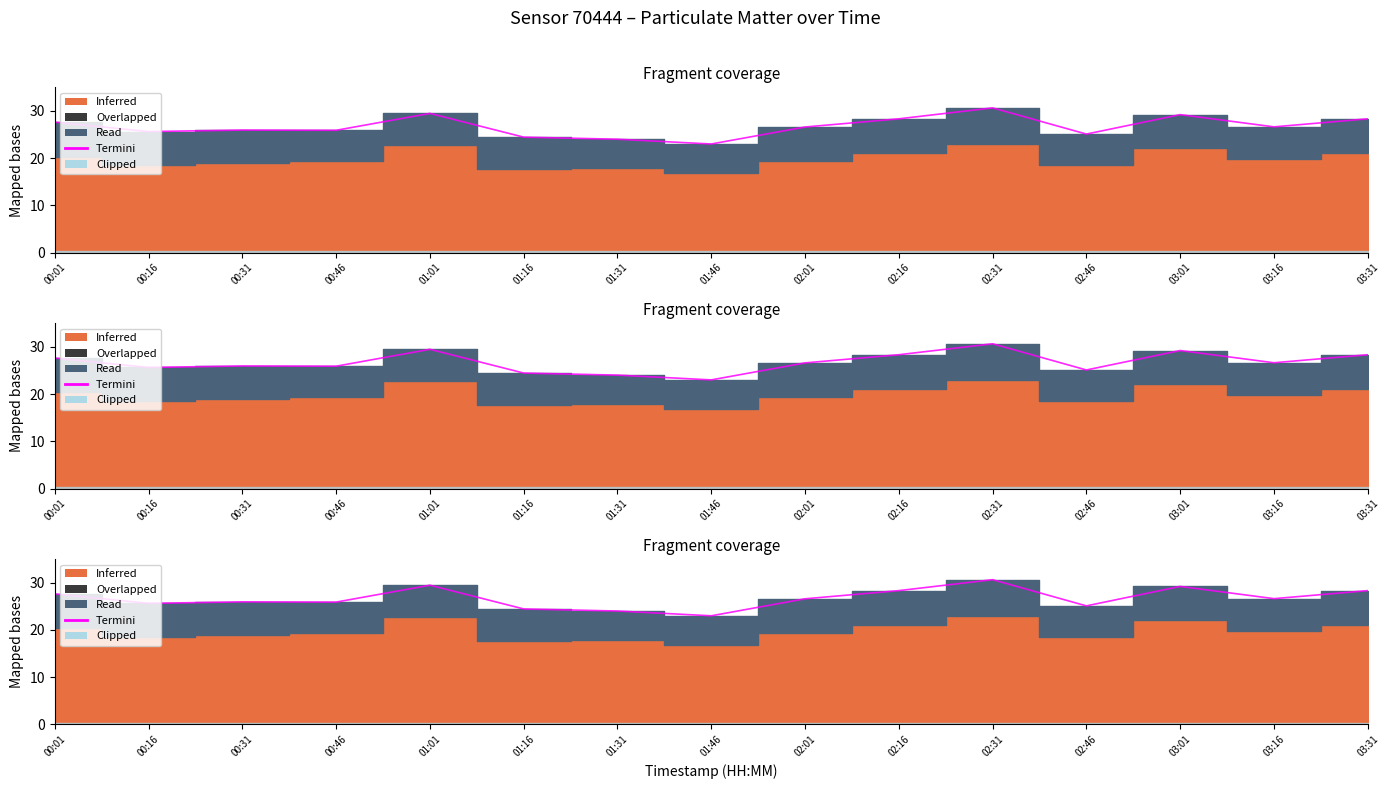

What is the difference between the values at 01:46 and 01:01?

6.5